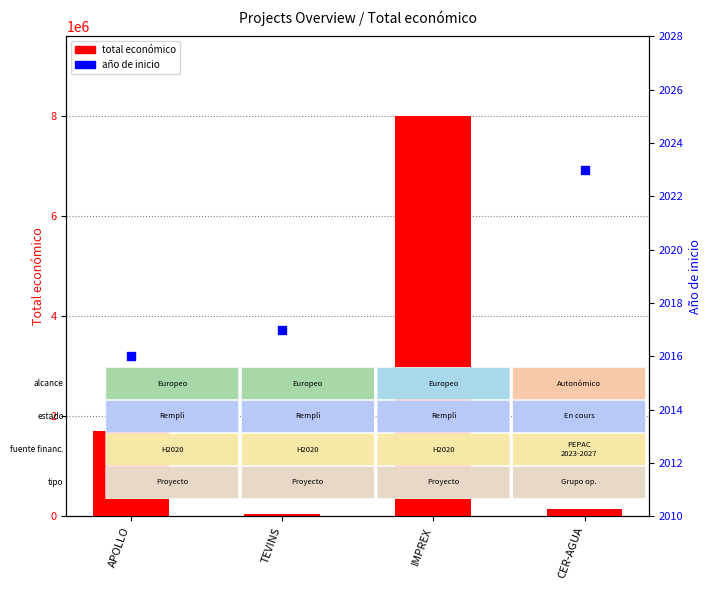

At how many categories does at least one series exceed 4196034?

1